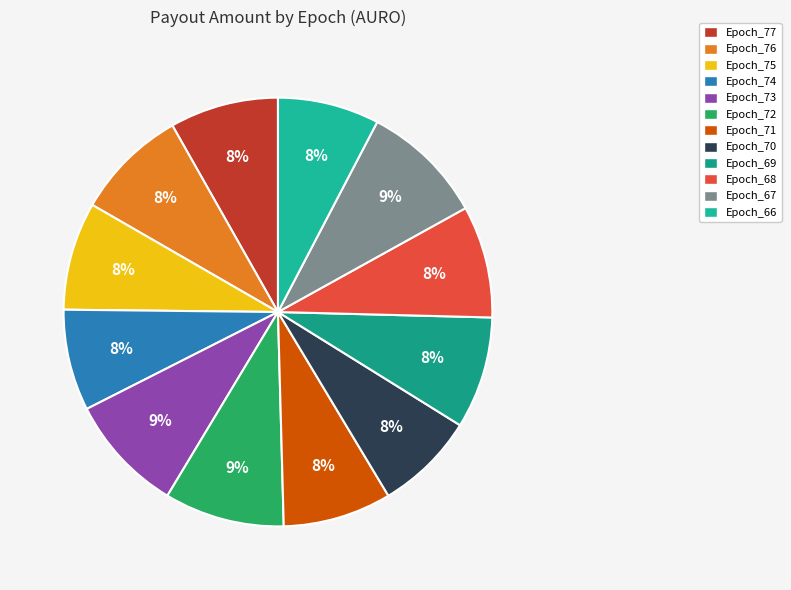

Which category has the smallest portion of the pie?

Epoch_70